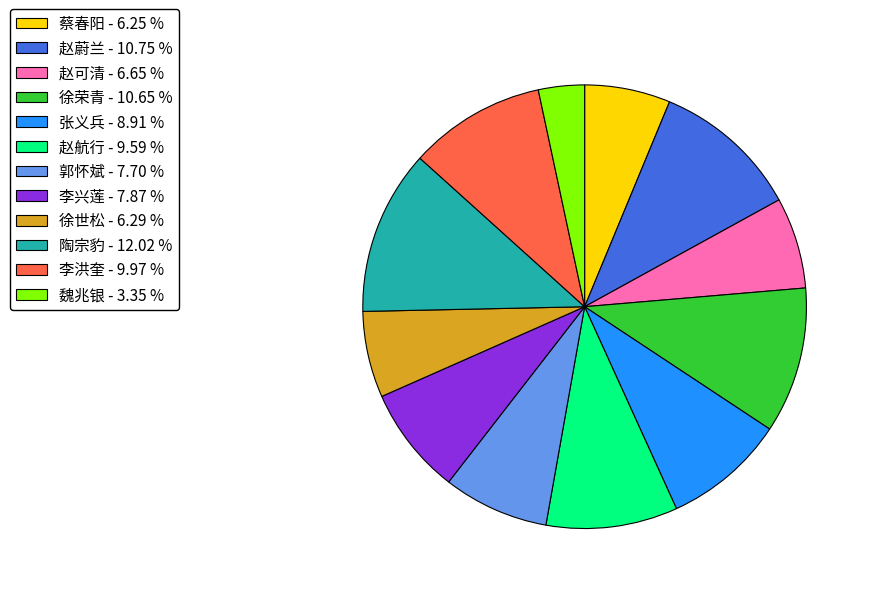

What is the smallest slice in the pie chart?

魏兆银